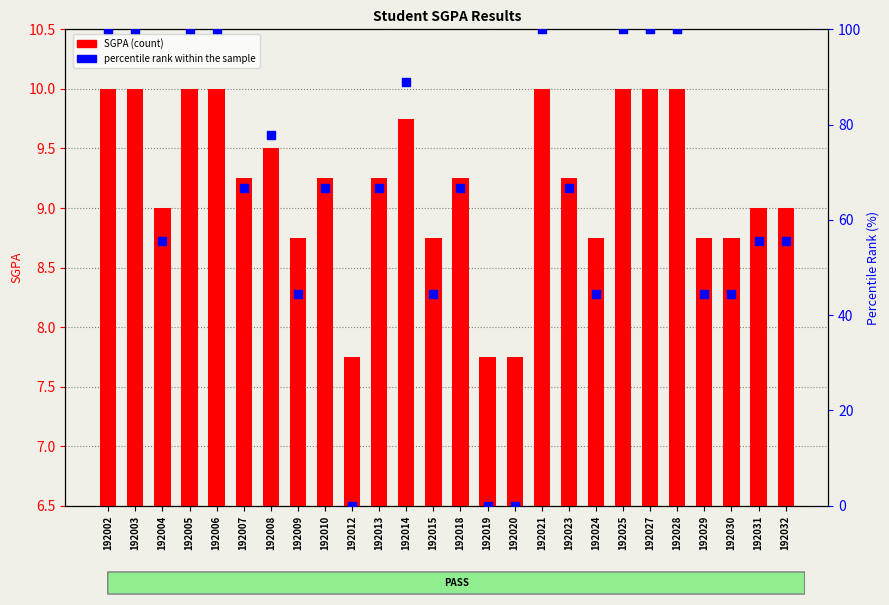

Which series has the largest total across all categories?

percentile rank within the sample